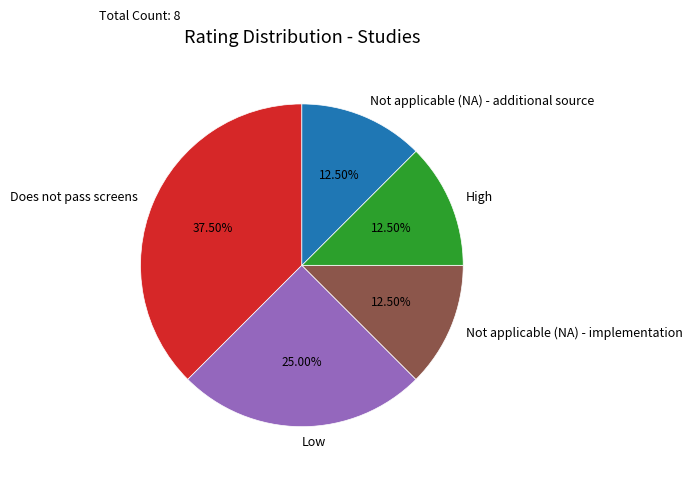

Approximately how many times larger is the value at Not applicable (NA) - implementation compared to Does not pass screens?

0.3